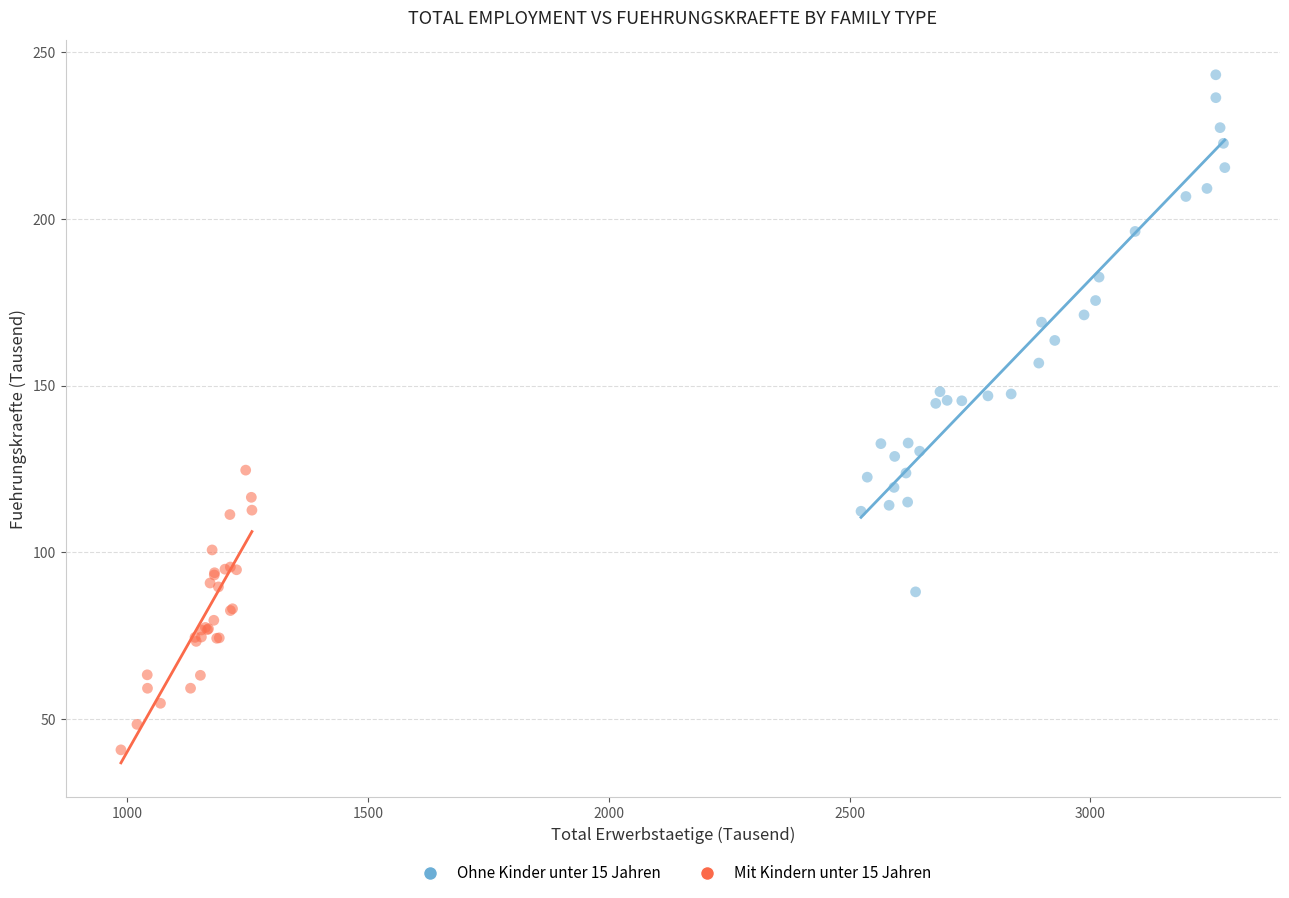

What are all the series names shown in the legend?

Ohne Kinder unter 15 Jahren, Mit Kindern unter 15 Jahren